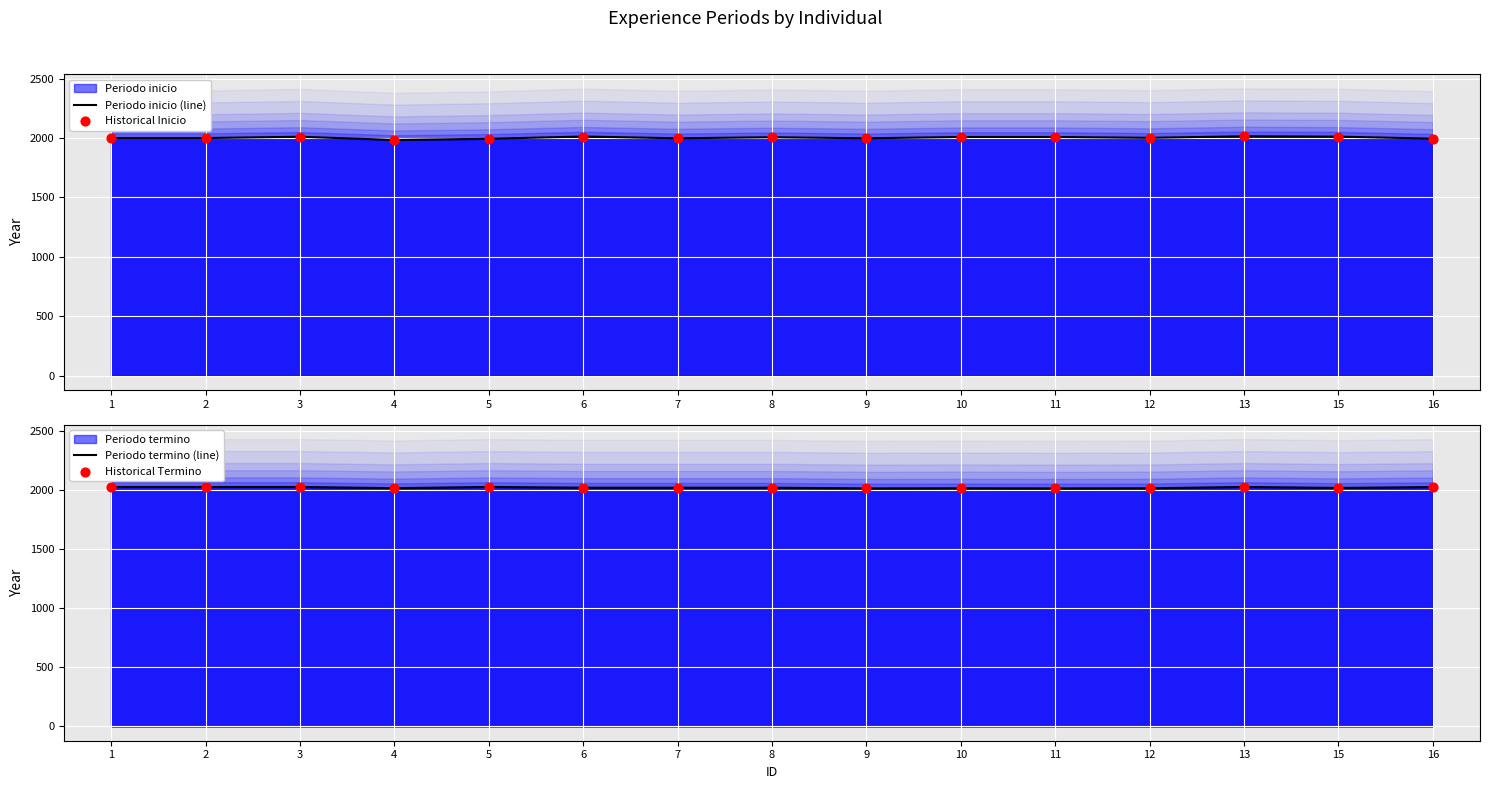

Which series contains the lowest Y value?

Periodo inicio (line)